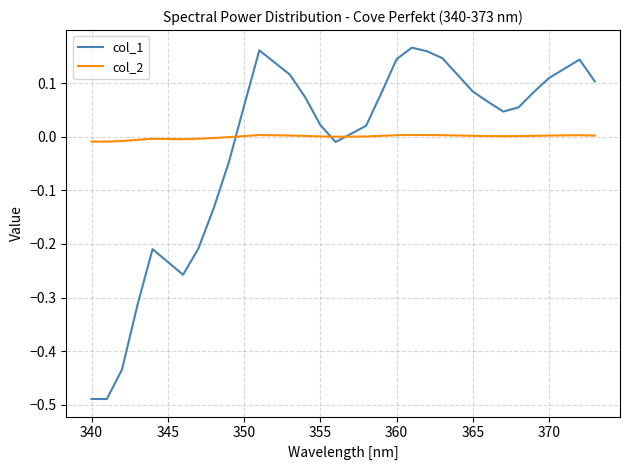

Which series has the largest range (max minus min)?

col_1